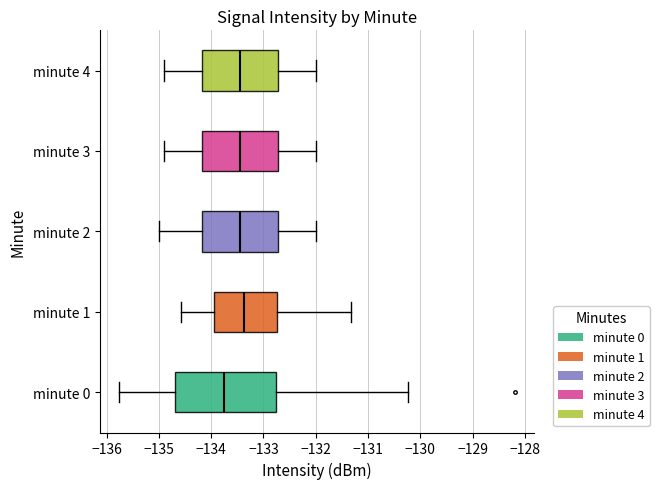

Reading bottom to top, transcribe this box plot: for each box, give where its median line is, the range the box spans, and where its two whiskers end, as read against the x-axis. The values are not printed on the chart, so give them approximately, as read against the axis.

minute 0: median -133.7, box -134.7 to -132.8, whiskers -135.8 to -130.2
minute 1: median -133.4, box -134.0 to -132.7, whiskers -134.6 to -131.3
minute 2: median -133.4, box -134.2 to -132.7, whiskers -135.0 to -132.0
minute 3: median -133.4, box -134.2 to -132.7, whiskers -134.9 to -132.0
minute 4: median -133.4, box -134.2 to -132.7, whiskers -134.9 to -132.0